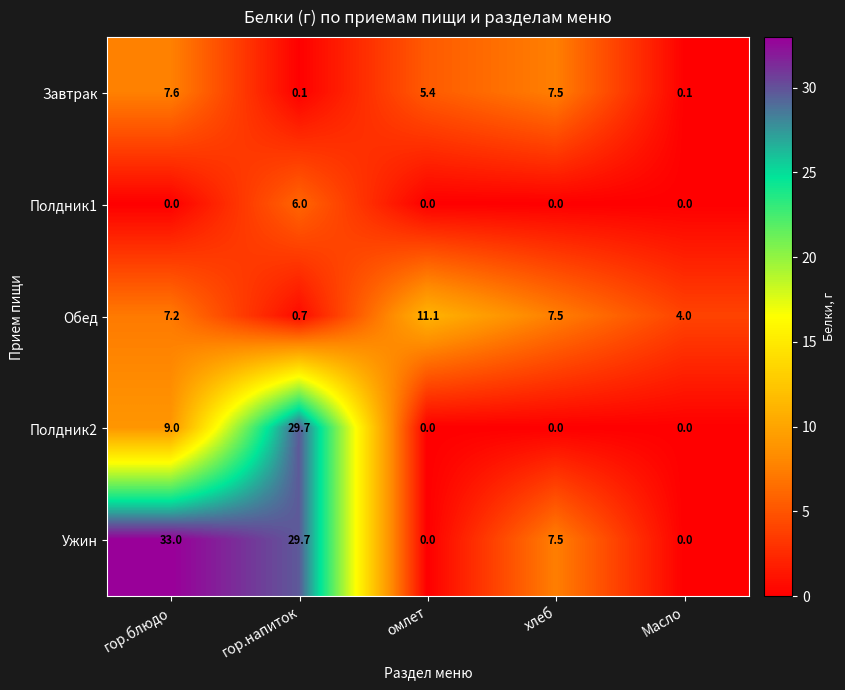

How many values in Полдник1 are above zero?

1